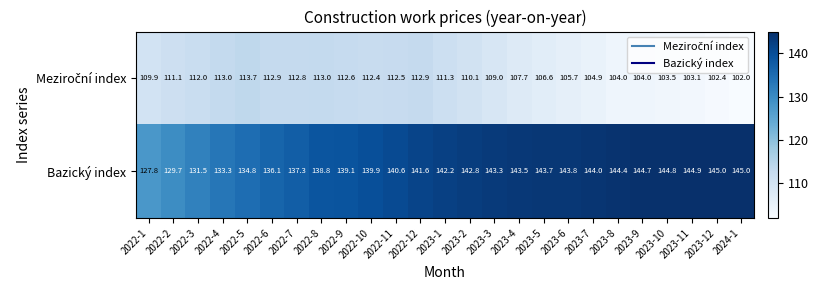

At how many categories does at least one series exceed 135?

20